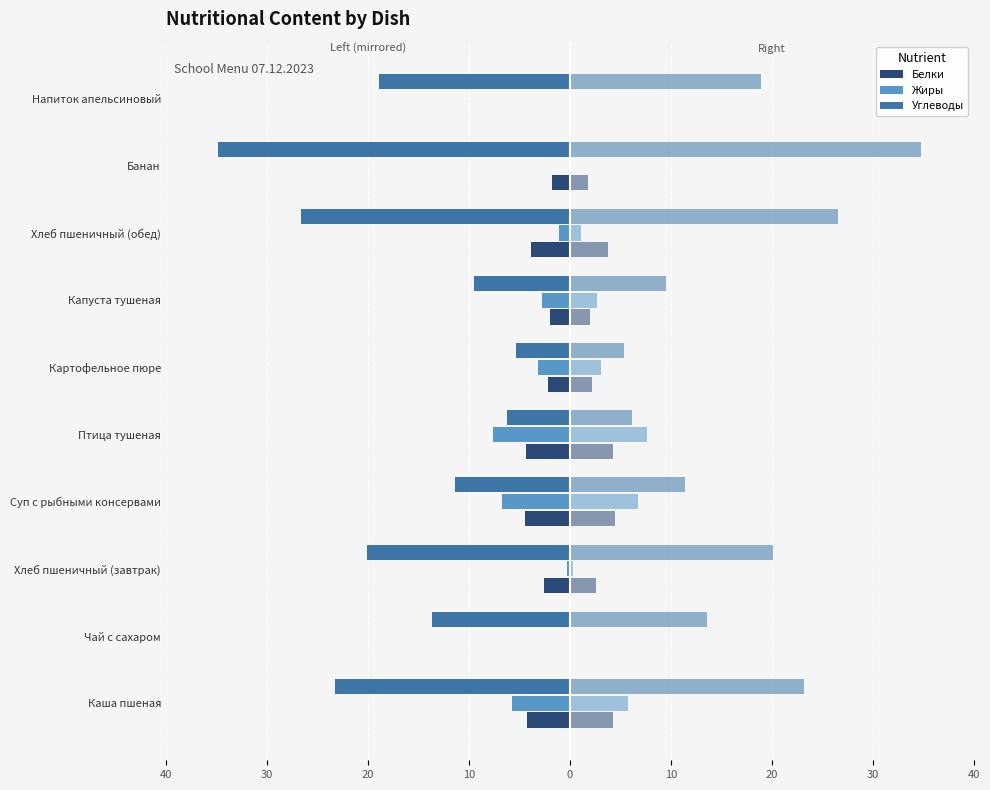

What is the difference between the maximum and minimum values in the Углеводы series?

29.4